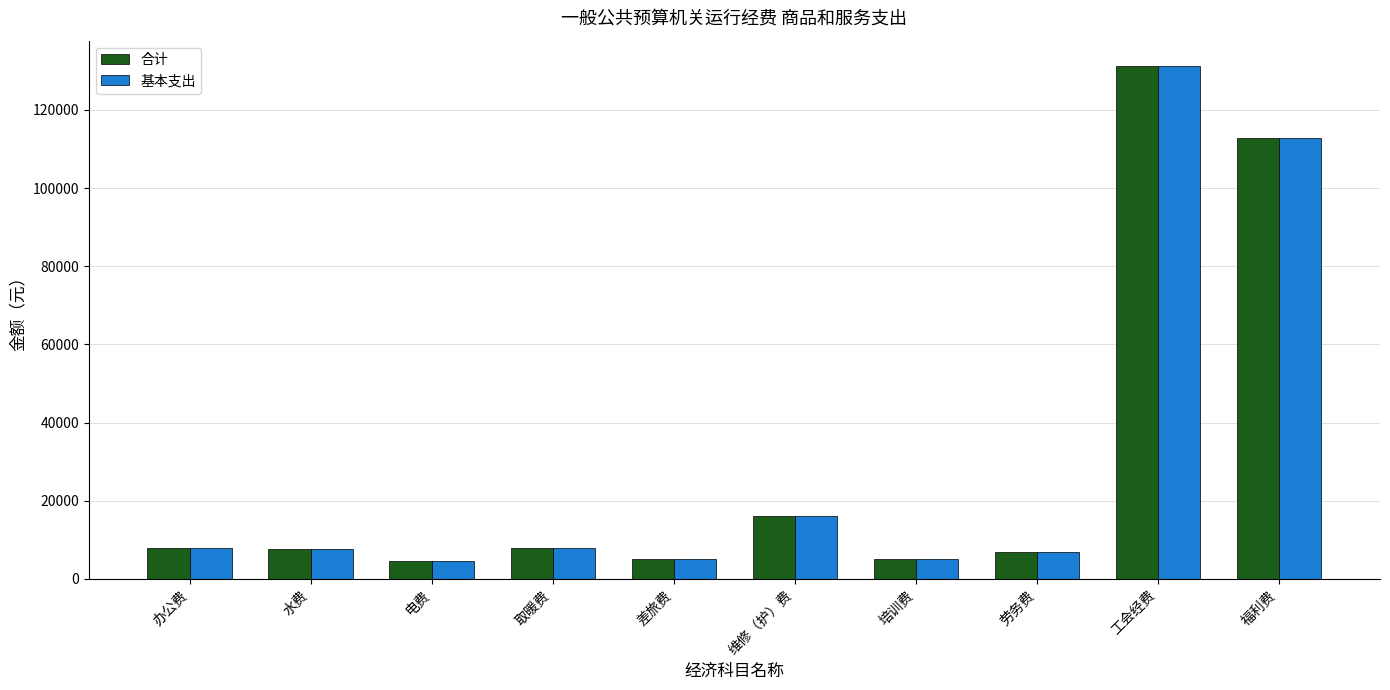

Count the number of data series in this chart.

2